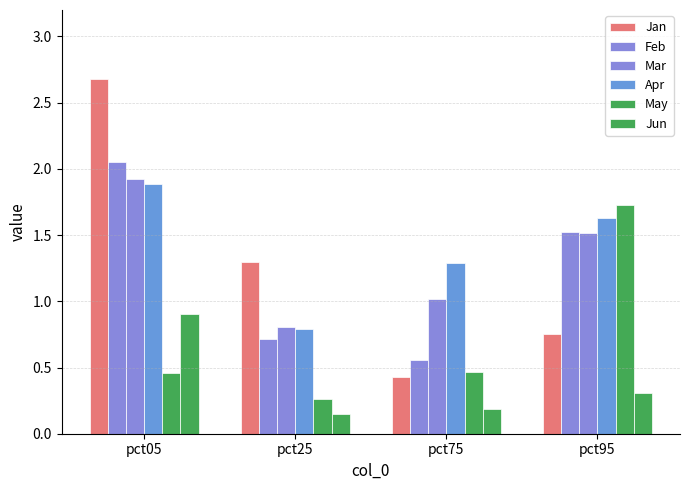

Reading left to right, transcribe all the data shown in this chart.

Jan: 2.7	1.3	0.4	0.8
Feb: 2.1	0.7	0.6	1.5
Mar: 1.9	0.8	1.0	1.5
Apr: 1.9	0.8	1.3	1.6
May: 0.5	0.3	0.5	1.7
Jun: 0.9	0.1	0.2	0.3